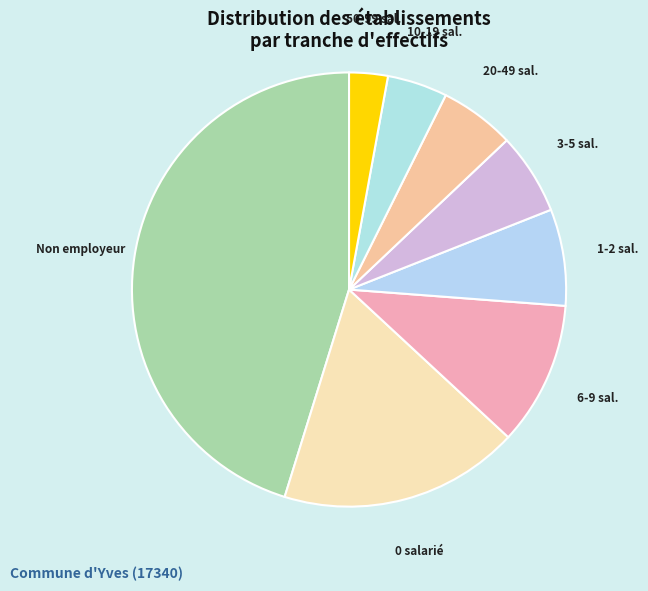

Do 6-9 sal. and 20-49 sal. together represent more than half of the pie?

No